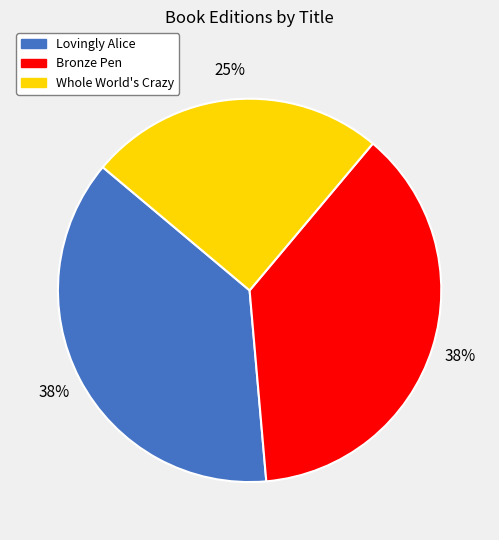

To the nearest percent, what percentage of the pie is Whole World's Crazy?

25%